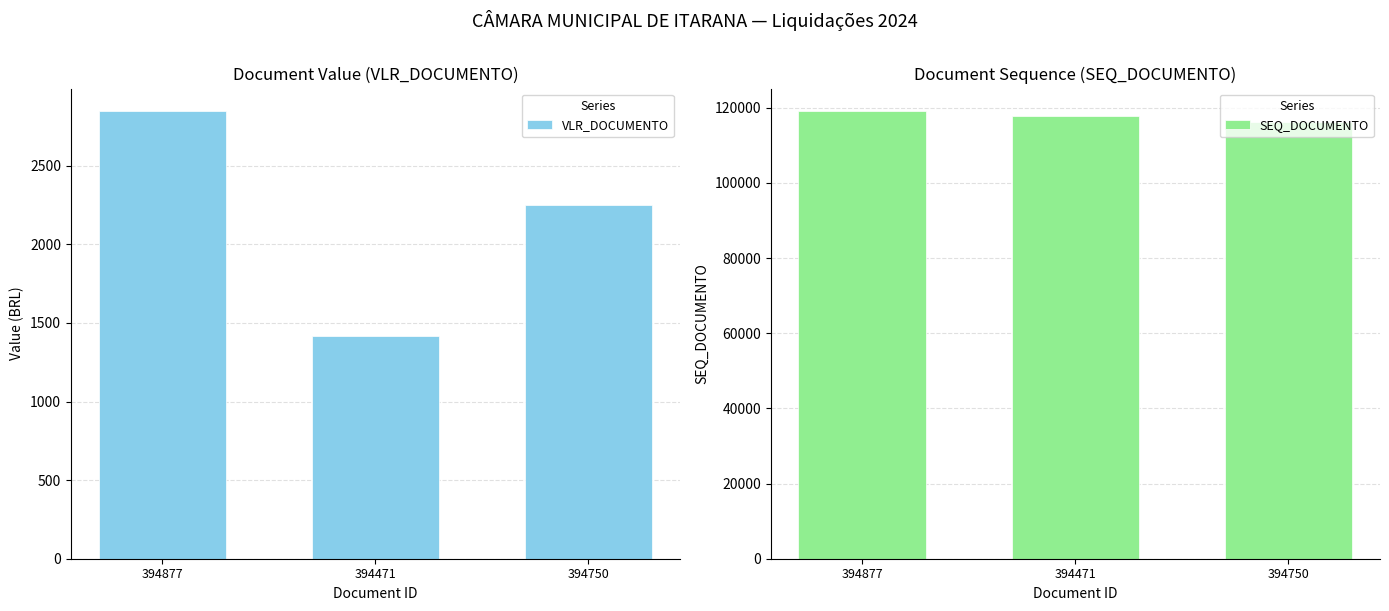

Reading left to right, what are all the values shown in this chart?

VLR_DOCUMENTO: 2848.1	1416.3	2250.0
SEQ_DOCUMENTO: 119166.0	117816.0	116207.0